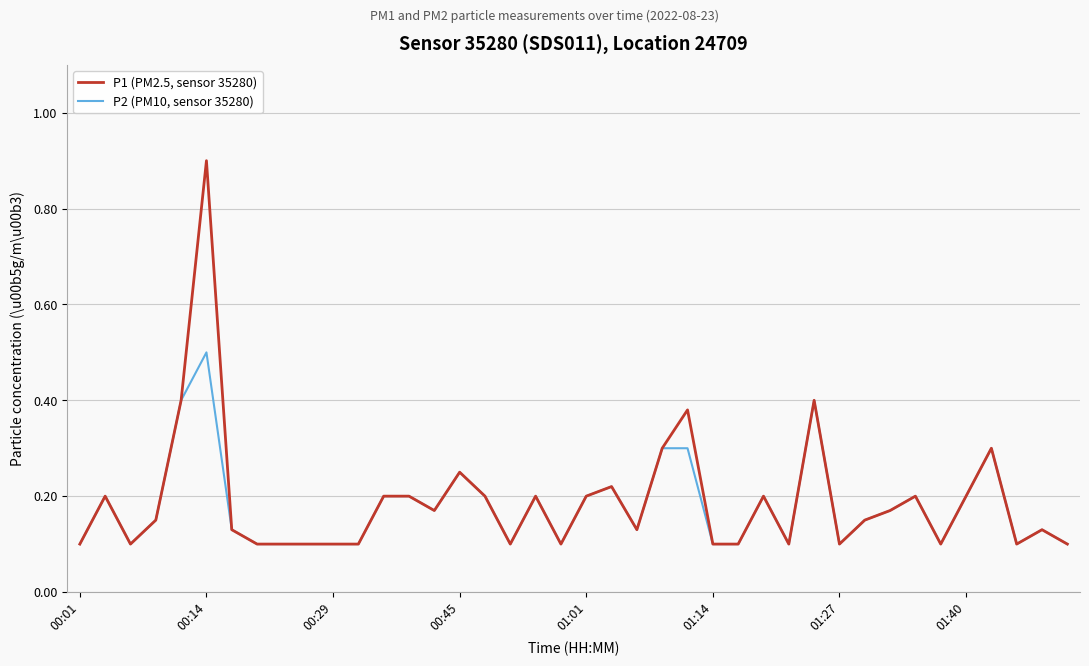

Which series has the largest total across all categories?

P1 (PM2.5, sensor 35280)